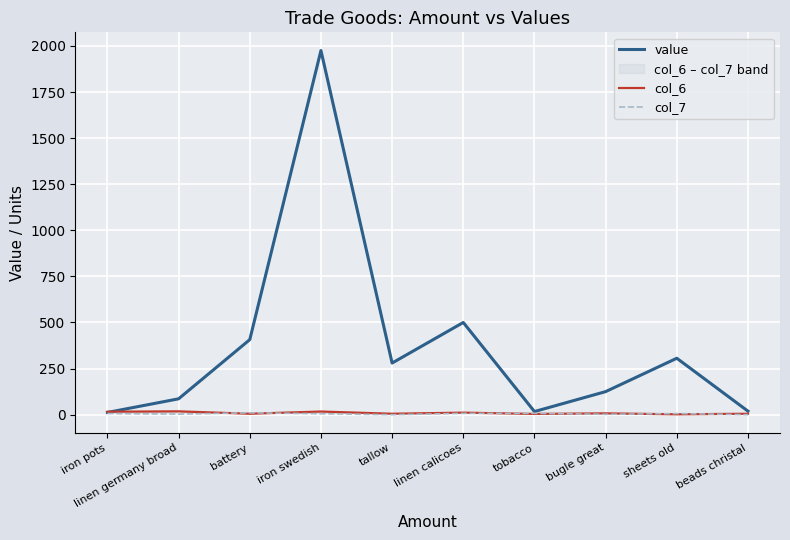

After their last crossing, which series has the higher values: col_6 or col_7?

col_6